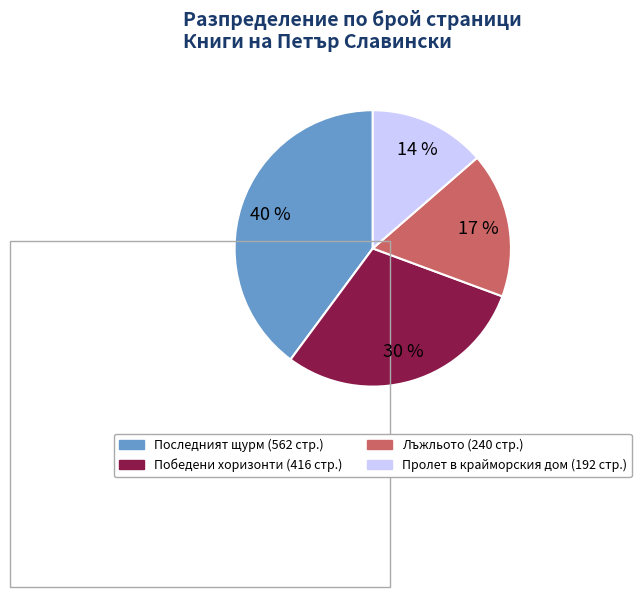

Is there any slice that represents more than half of the pie?

No